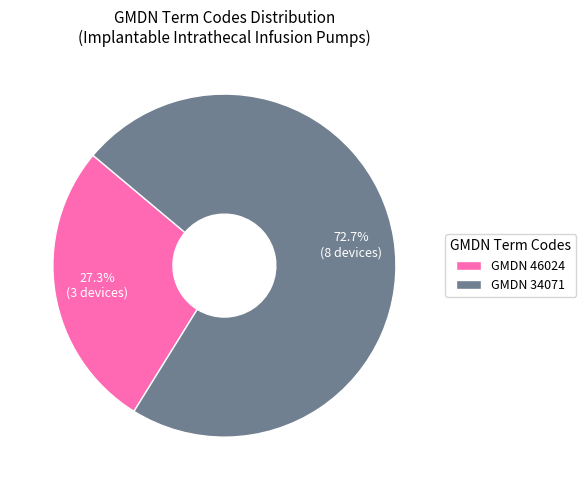

Rank the categories by value from lowest to highest.

GMDN 46024, GMDN 34071